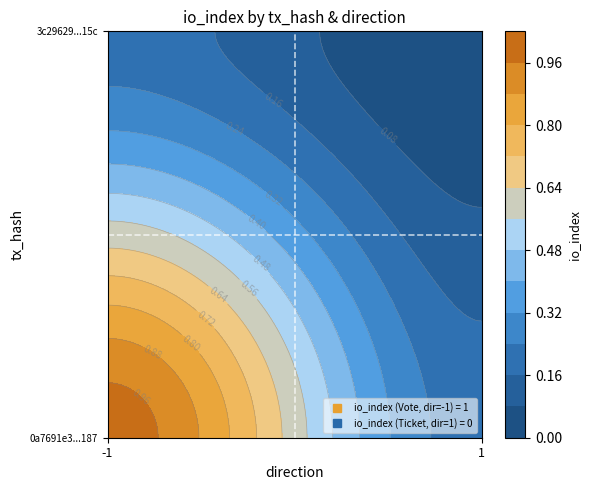

At how many categories does at least one series exceed 0?

2